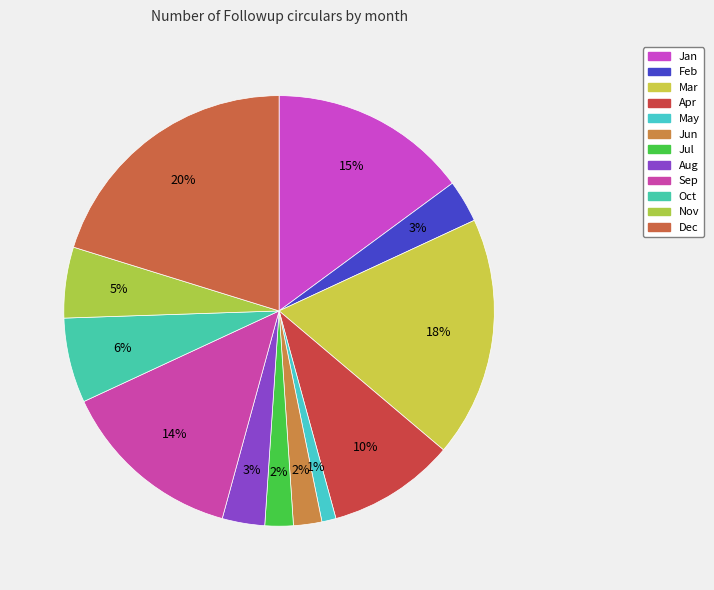

What percentage is the Apr slice, to the nearest percent?

10%